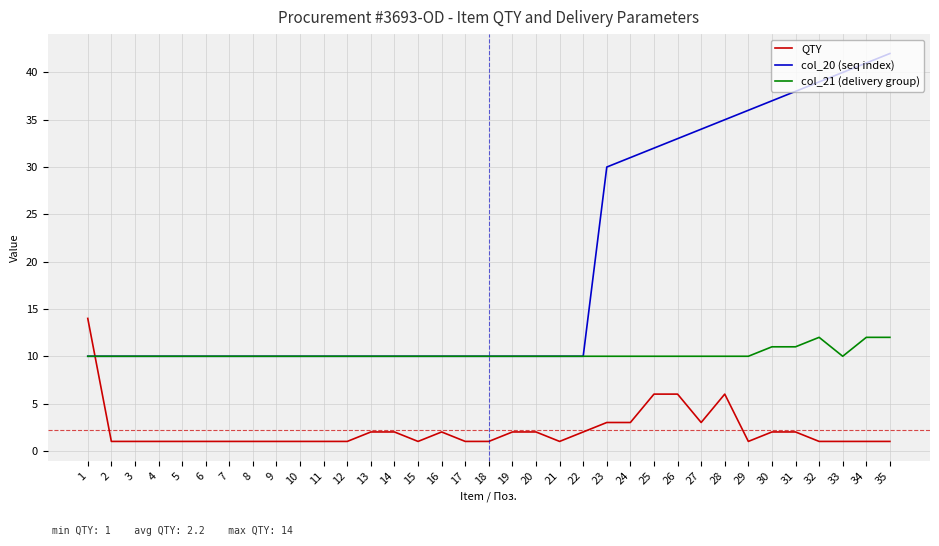

True or false: QTY and col_21 (delivery group) intersect in this chart.

True